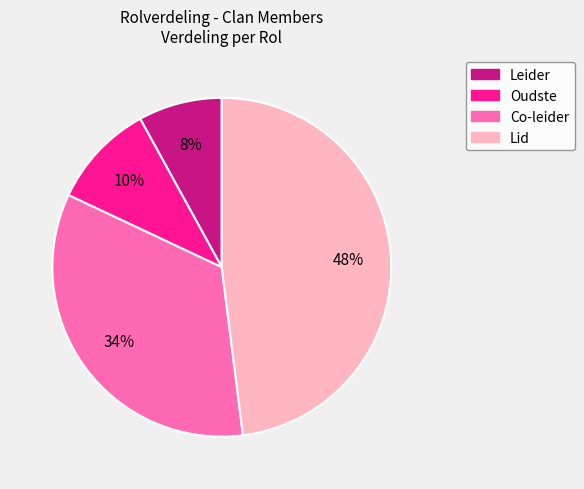

To the nearest percent, what percentage of the pie is Leider?

8%